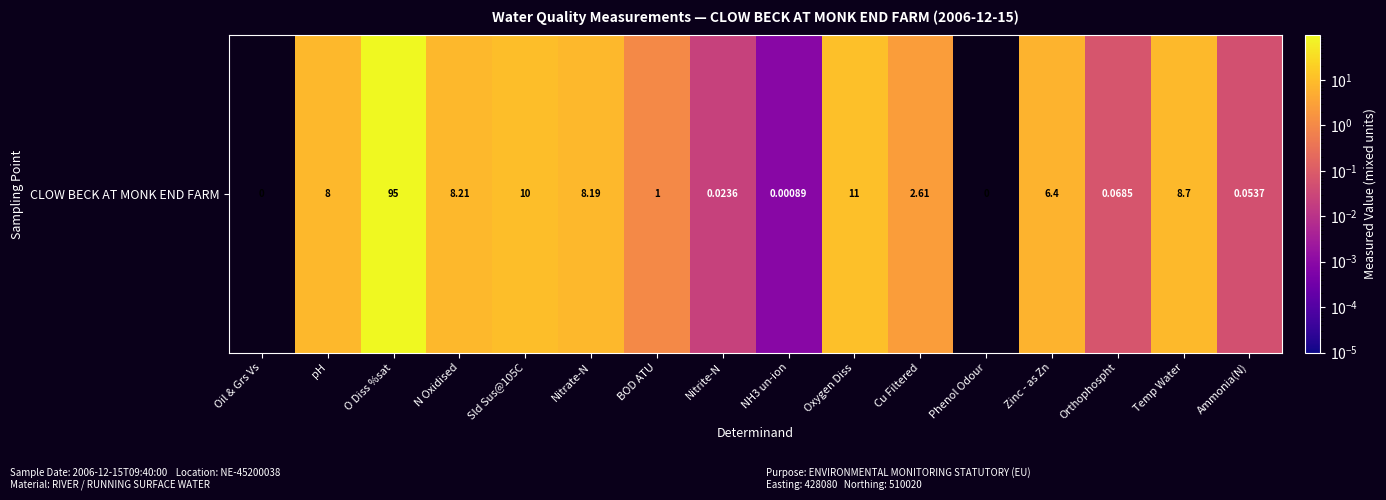

Which category has the highest value across all series?

O Diss %sat